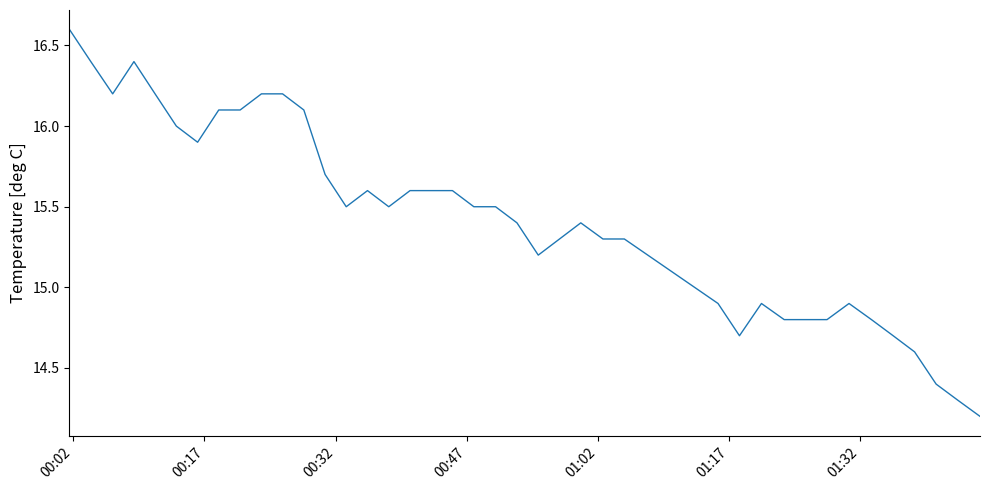

What is the sum of all values?

617.2